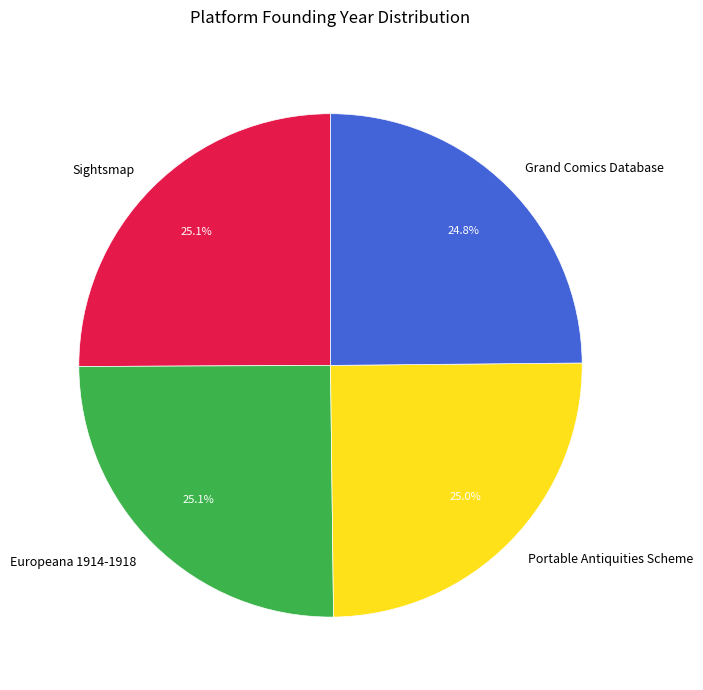

To the nearest percent, what is the average slice percentage?

25%